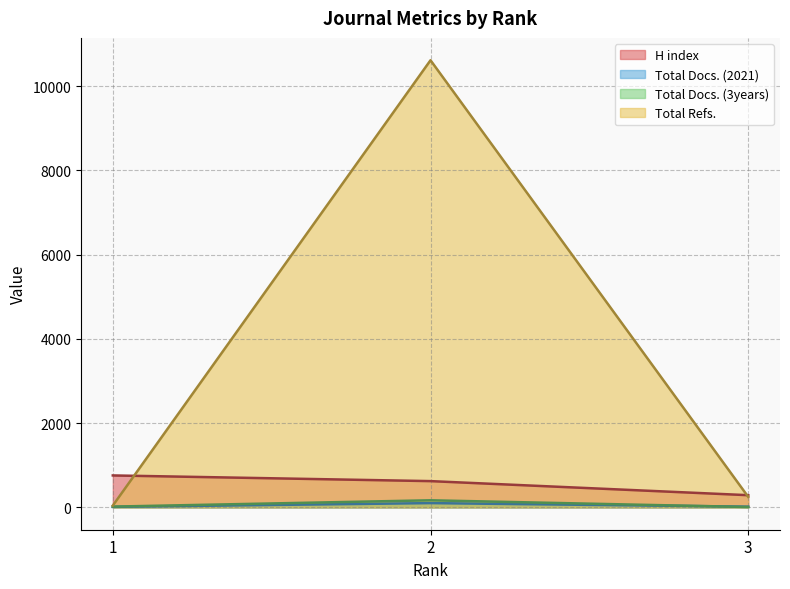

At which category is the sum across all series the highest?

2